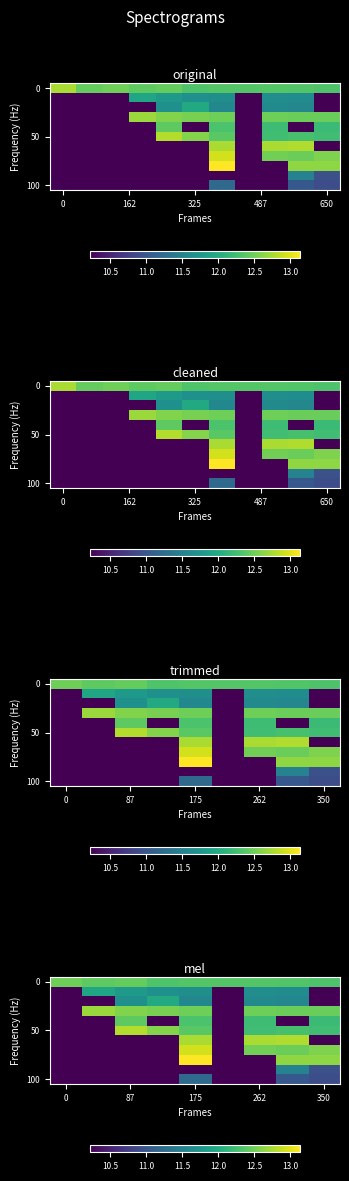

How many values in the 50 series exceed 12?

6